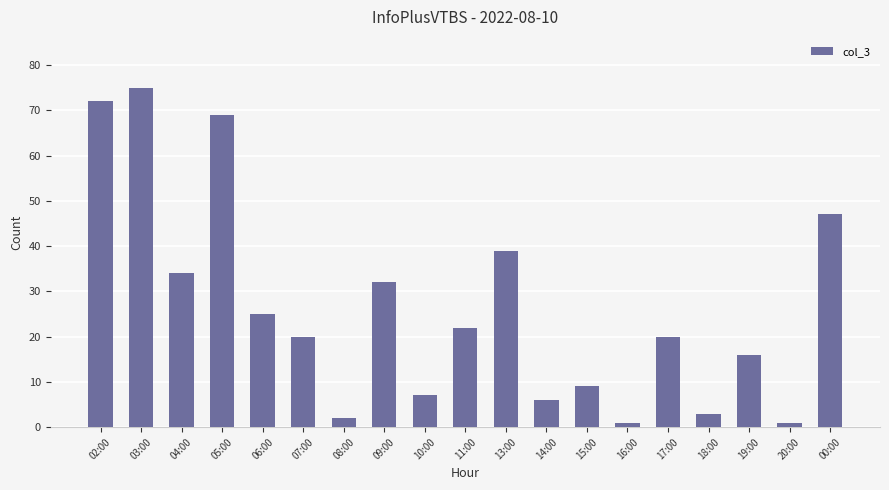

What is the greatest value displayed?

75